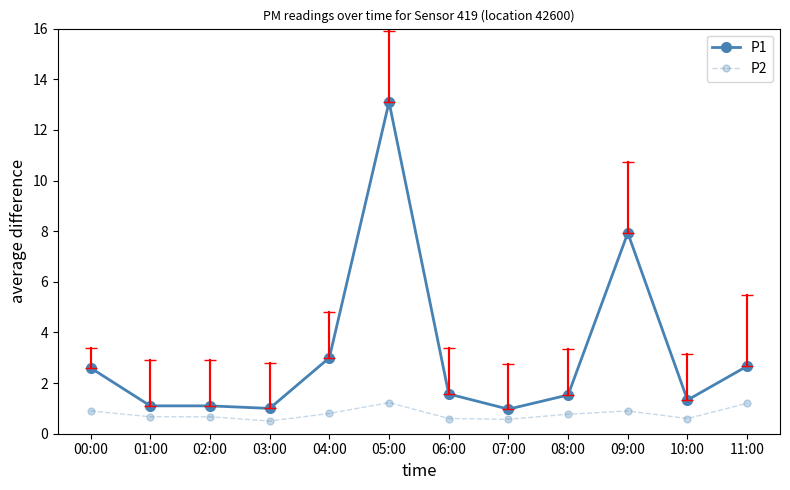

Which series has the largest range (max minus min)?

P1